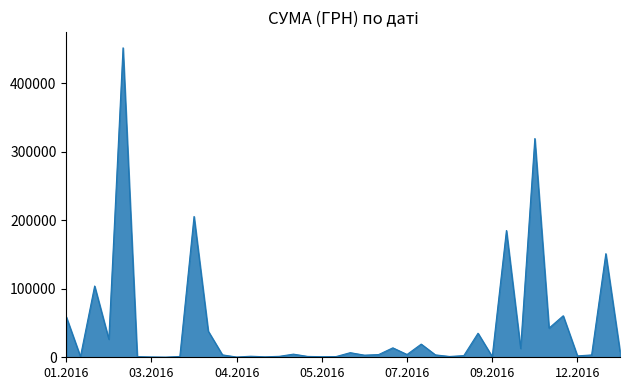

What is the difference between the maximum and minimum values?

451850.0